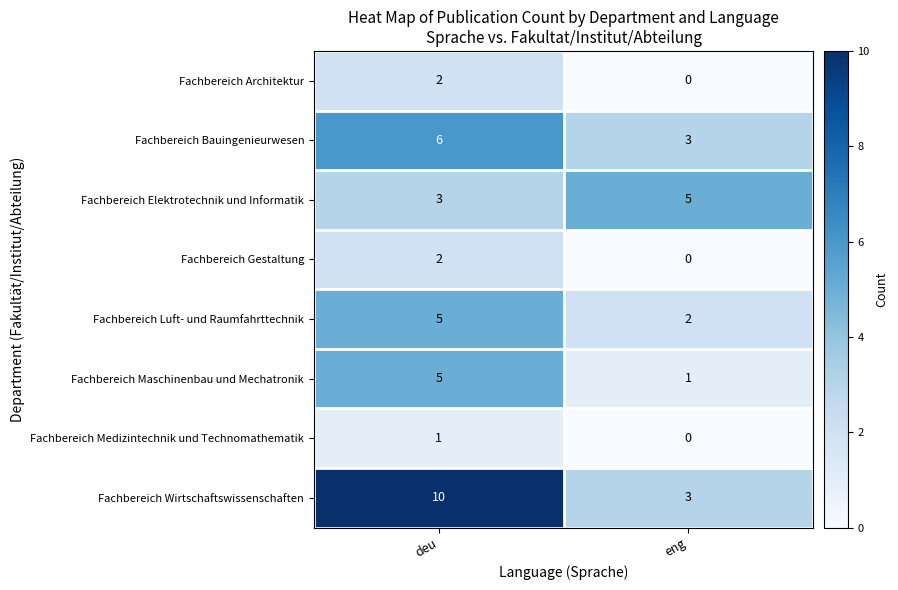

Reading right to left, extract all data points from this chart.

Fachbereich Architektur: eng=0	deu=2
Fachbereich Bauingenieurwesen: eng=3	deu=6
Fachbereich Elektrotechnik und Informatik: eng=5	deu=3
Fachbereich Gestaltung: eng=0	deu=2
Fachbereich Luft- und Raumfahrttechnik: eng=2	deu=5
Fachbereich Maschinenbau und Mechatronik: eng=1	deu=5
Fachbereich Medizintechnik und Technomathematik: eng=0	deu=1
Fachbereich Wirtschaftswissenschaften: eng=3	deu=10